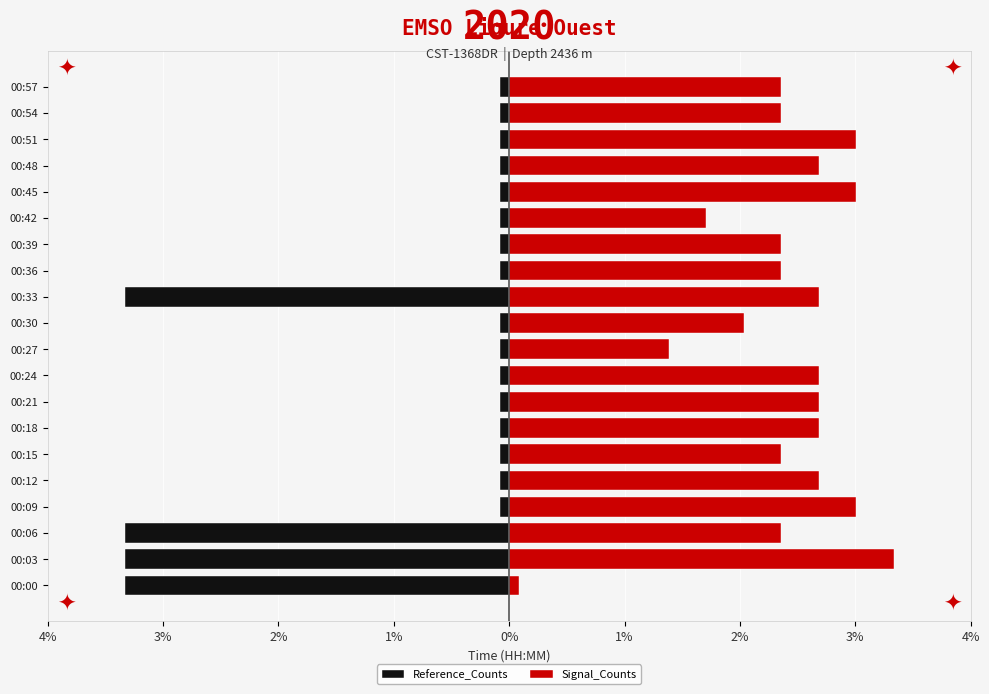

Which has a higher value, 00:57 or 00:33?

00:57